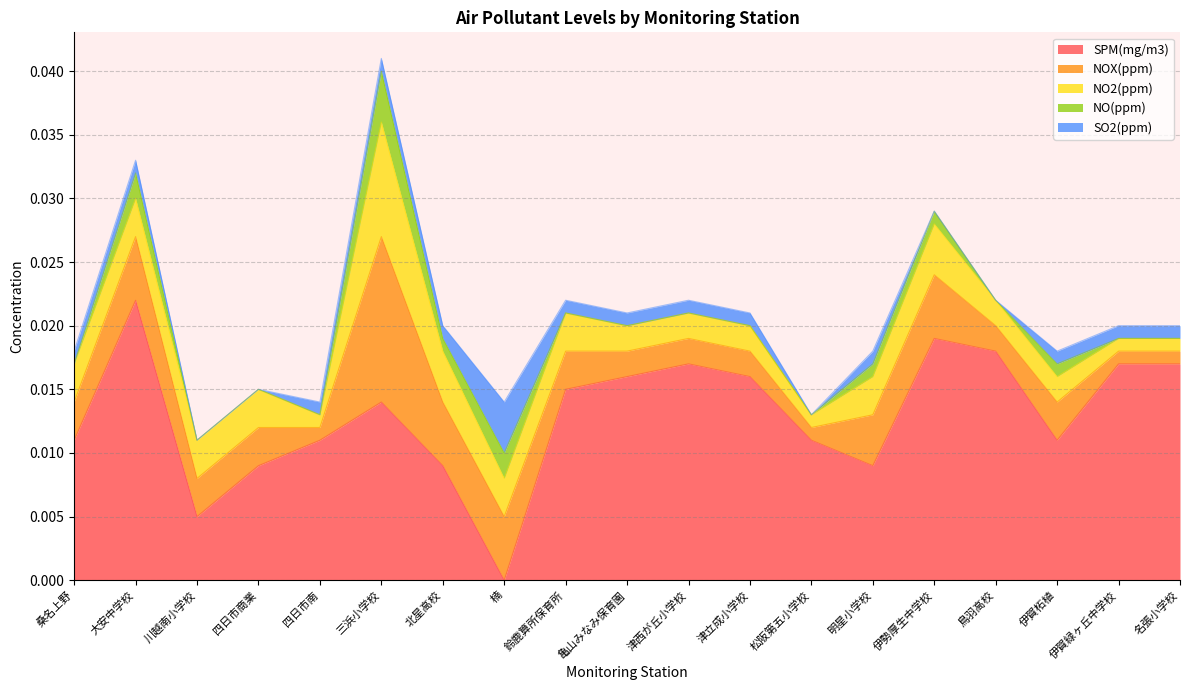

At which category does SPM(mg/m3) reach its first local valley?

川越南小学校